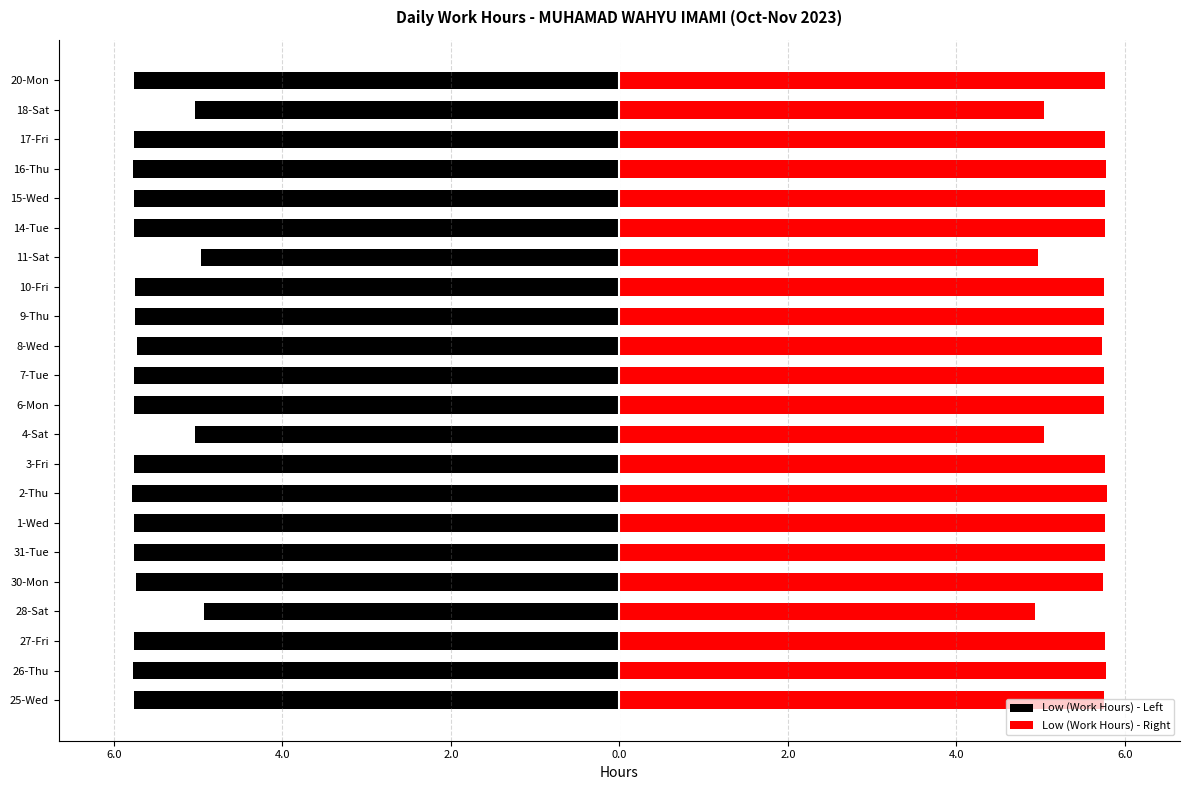

What are all the series names shown in the legend?

Low (Work Hours) - Left, Low (Work Hours) - Right